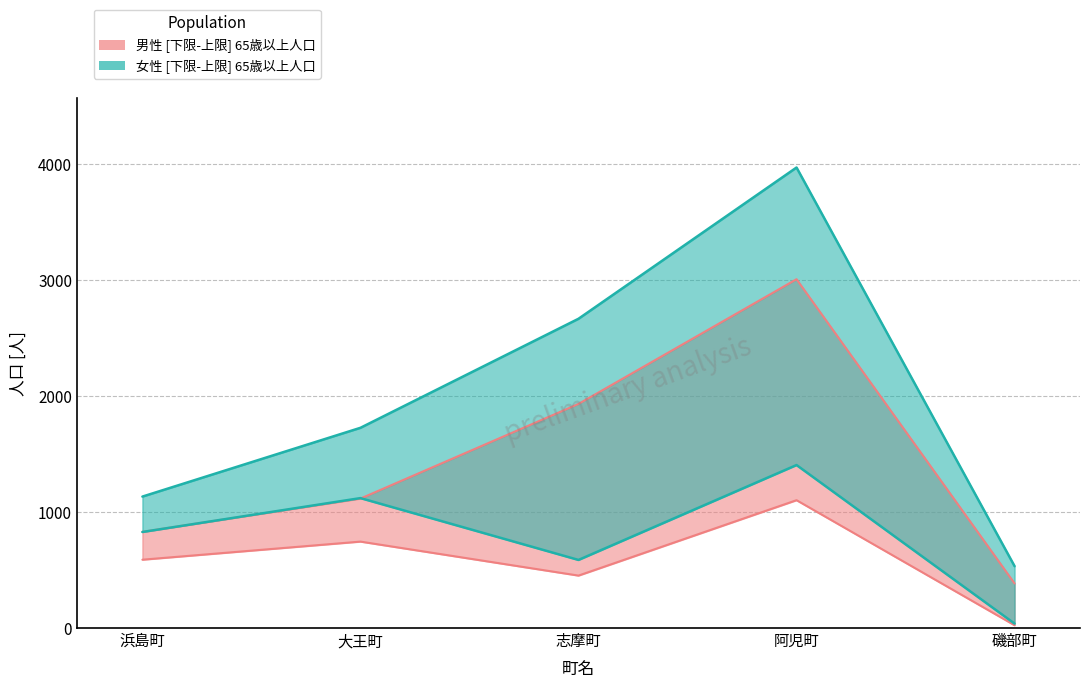

At which label is 女（上限） closest to 2251?

志摩町